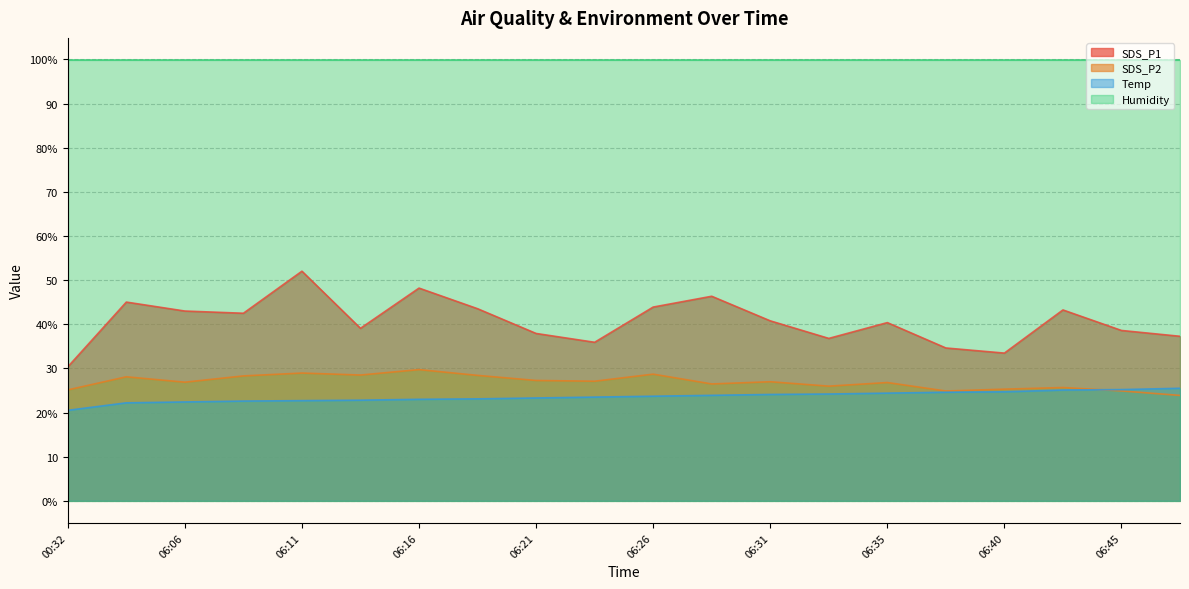

Which category has the lowest value in the SDS_P1 series?

00:32